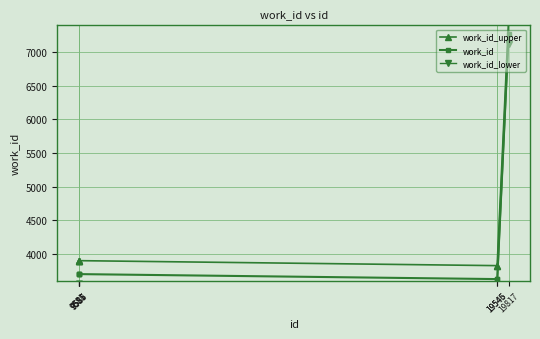

Rank the series at 19545 from highest to lowest value.

work_id_upper, work_id, work_id_lower